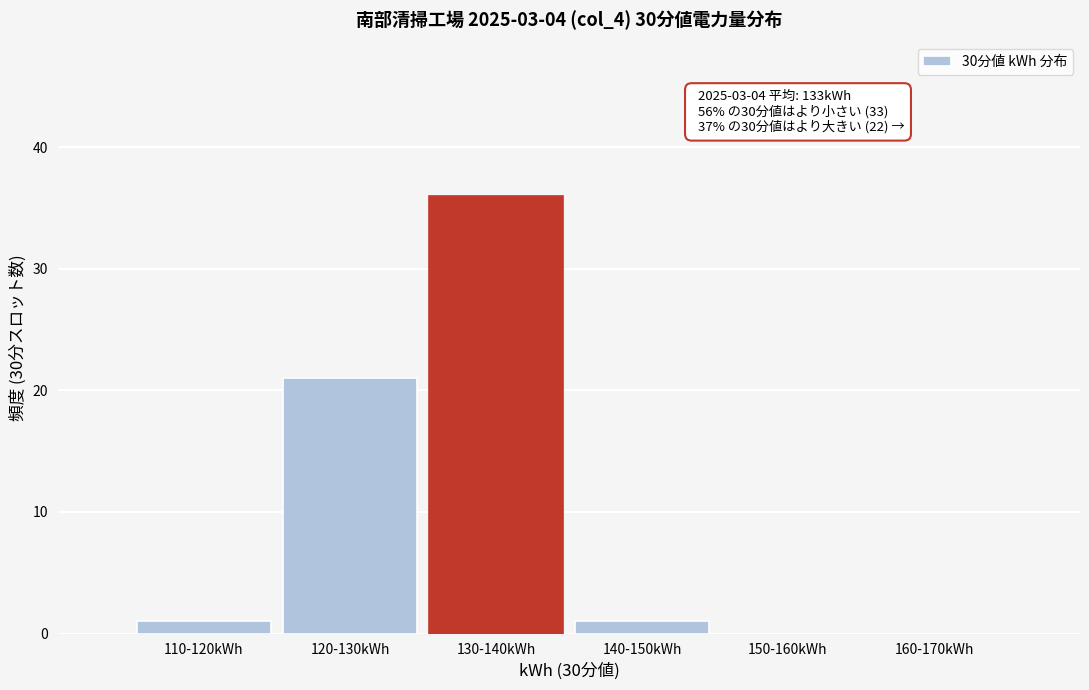

Reading left to right, list all the values displayed in this chart.

110-120kWh=1	120-130kWh=21	130-140kWh=36	140-150kWh=1	150-160kWh=0	160-170kWh=0